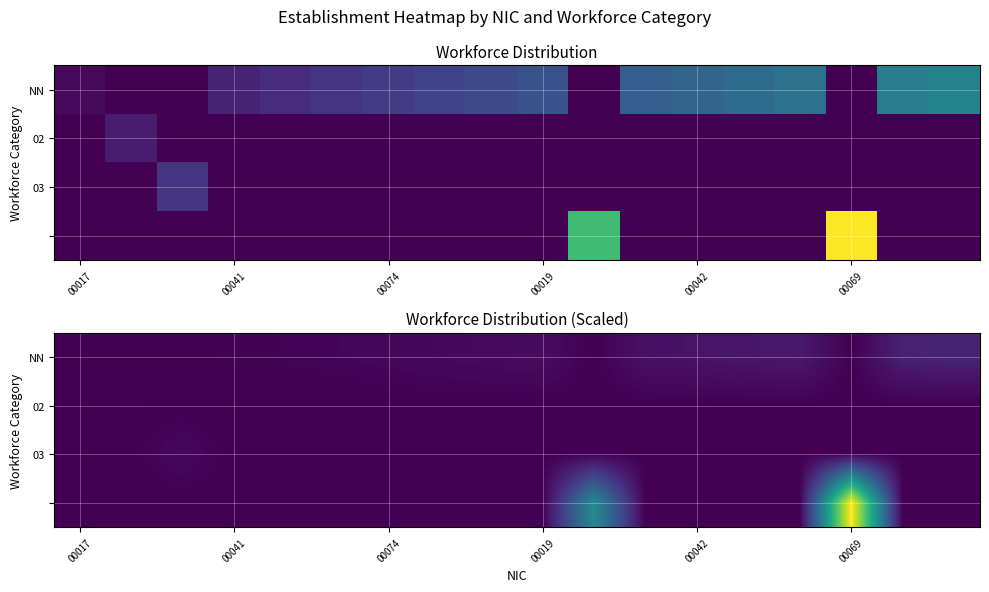

Between 00069 and 00041, which is larger?

00041